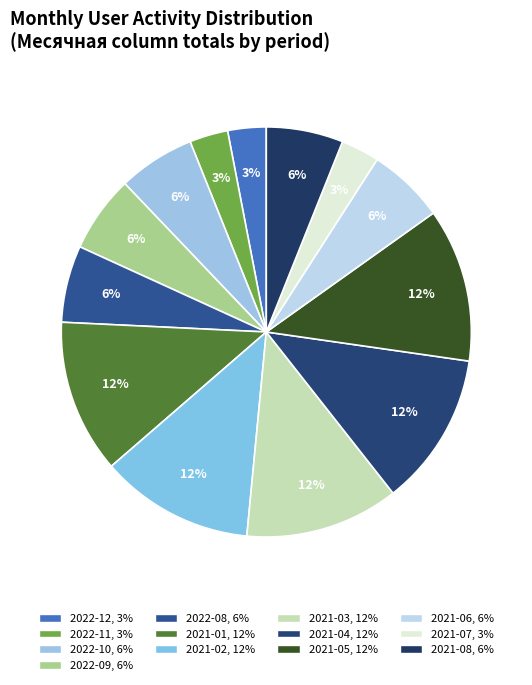

Between 2021-07 and 2022-12, which is larger?

2021-07